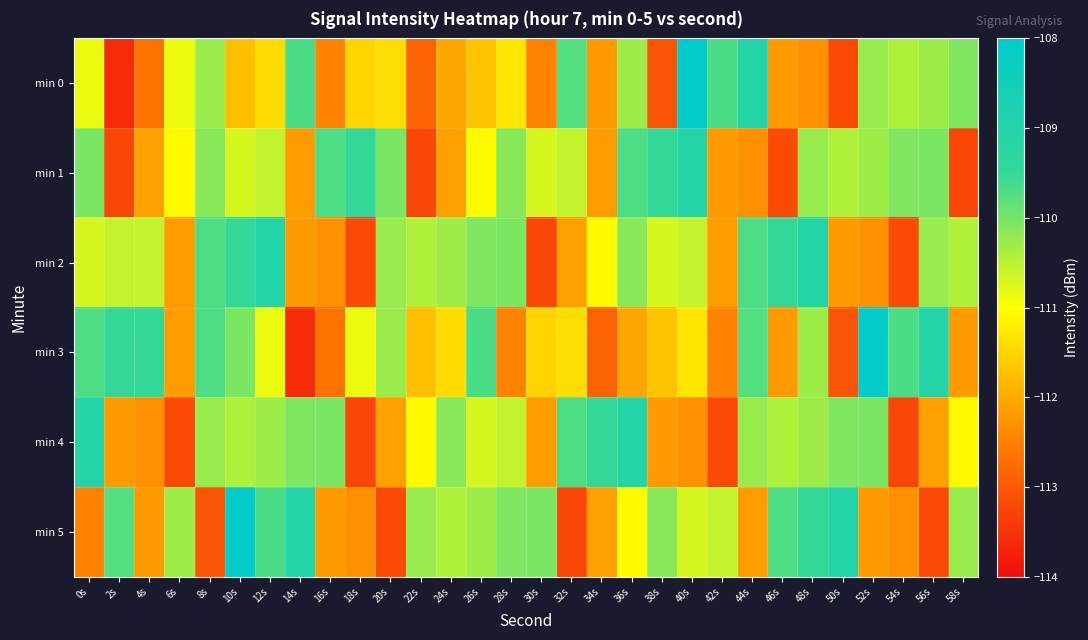

What is the total value across all series at 4s?

-669.3